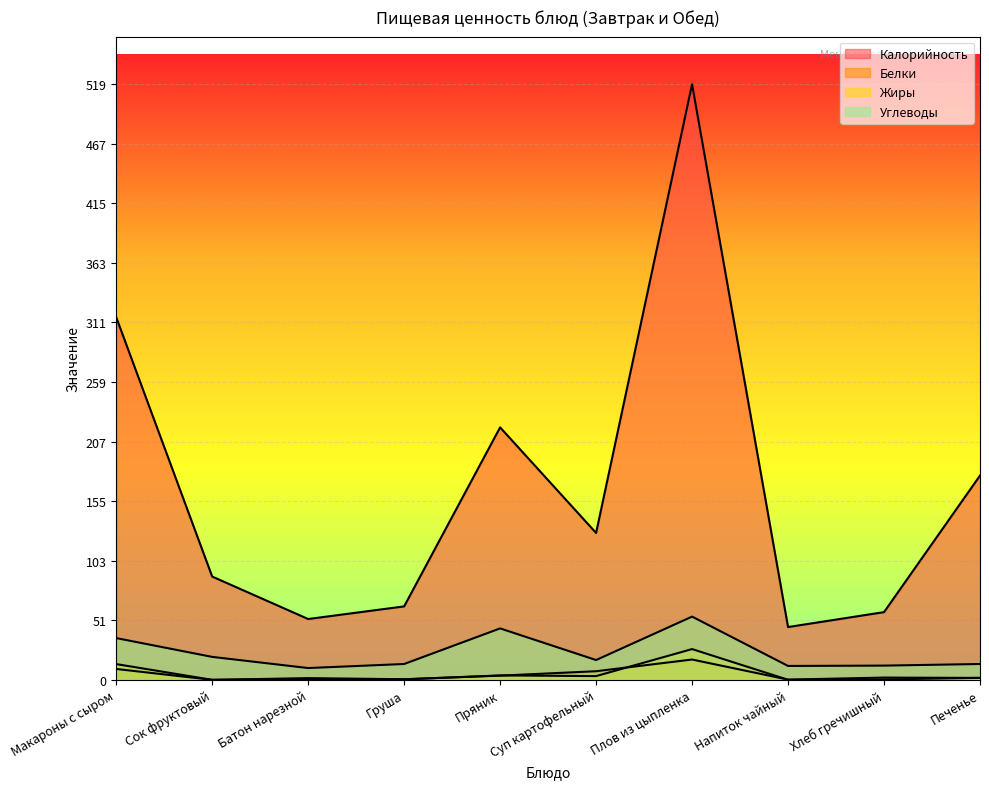

Reading left to right, what are all the values shown in this chart?

Калорийность: Макароны с сыром=316.0	Сок фруктовый=90.0	Батон нарезной=53.0	Груша=64.0	Пряник=220.0	Суп картофельный=128.0	Плов из цыпленка=519.0	Напиток чайный=46.0	Хлеб гречишный=59.0	Печенье=178.0
Белки: Макароны с сыром=9.5	Сок фруктовый=0.0	Батон нарезной=1.5	Груша=0.5	Пряник=3.7	Суп картофельный=7.5	Плов из цыпленка=17.7	Напиток чайный=0.2	Хлеб гречишный=2.0	Печенье=1.7
Жиры: Макароны с сыром=13.7	Сок фруктовый=0.0	Батон нарезной=0.6	Груша=0.4	Пряник=3.8	Суп картофельный=3.2	Плов из цыпленка=26.8	Напиток чайный=0.1	Хлеб гречишный=0.3	Печенье=1.7
Углеводы: Макароны с сыром=36.4	Сок фруктовый=20.0	Батон нарезной=10.3	Груша=13.8	Пряник=44.8	Суп картофельный=17.2	Плов из цыпленка=55.1	Напиток чайный=12.1	Хлеб гречишный=12.4	Печенье=13.8